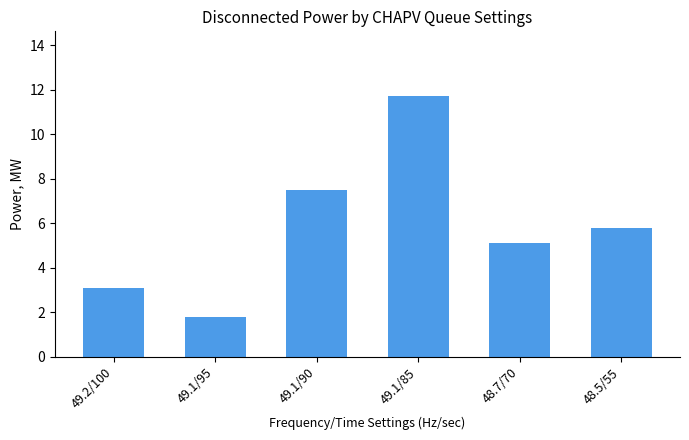

What is the average value?

5.8